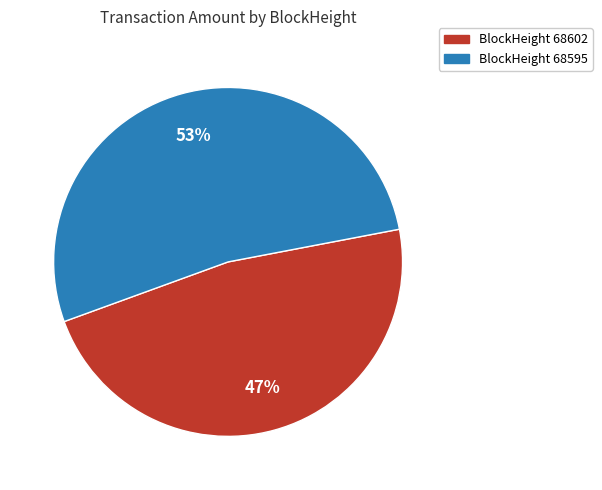

What is the largest slice in the pie chart?

BlockHeight 68595